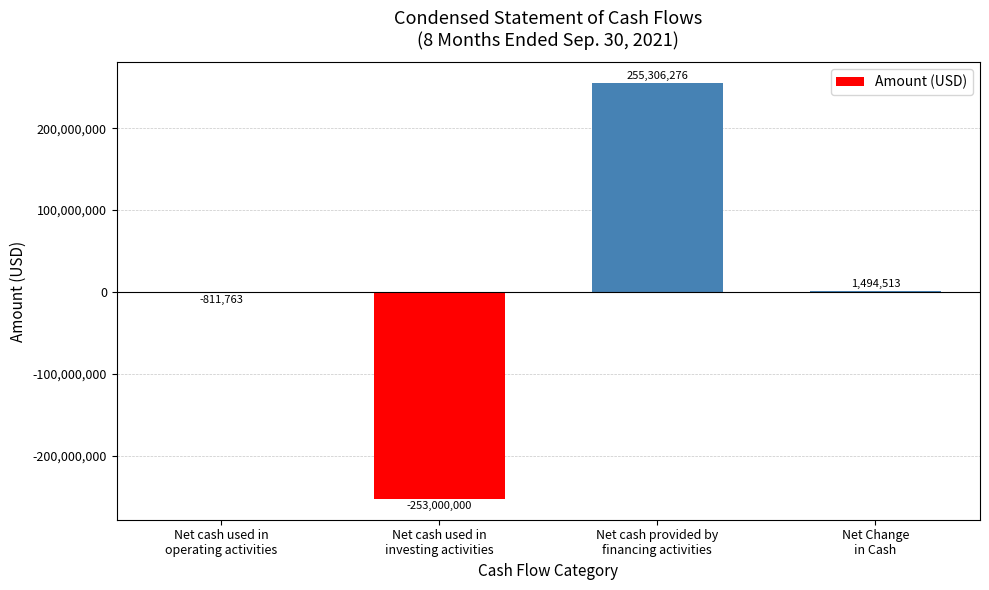

Does the chart contain stacked bars?

No